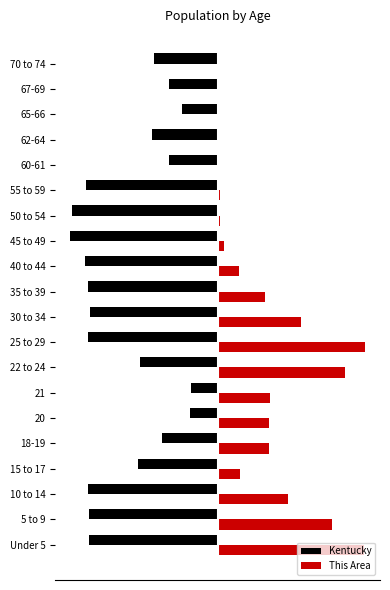

What are all the series names shown in the legend?

Kentucky, This Area